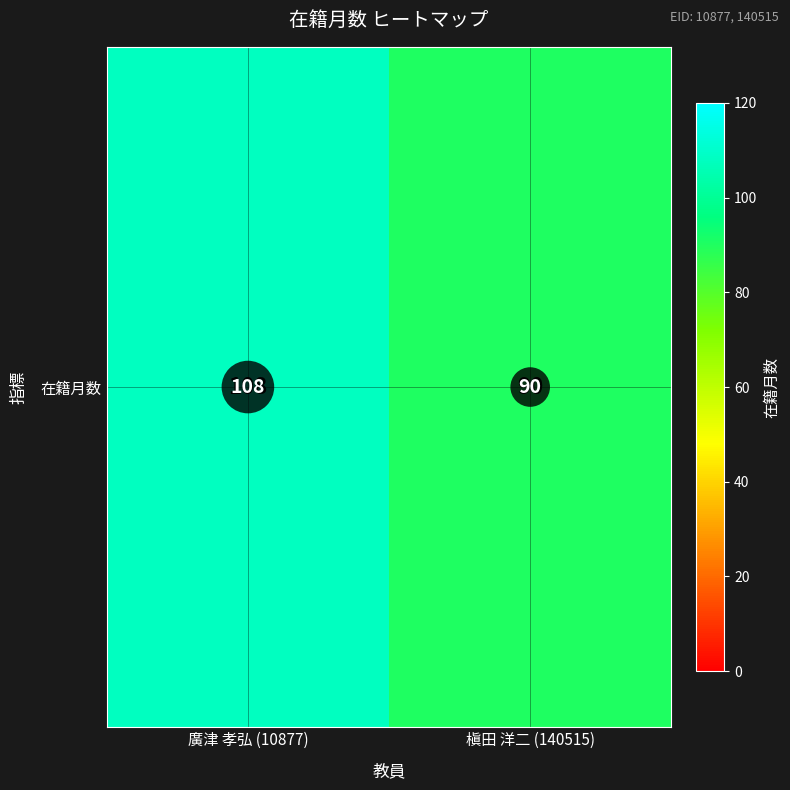

List the labels in order of value, smallest first.

槇田 洋二 (140515), 廣津 孝弘 (10877)